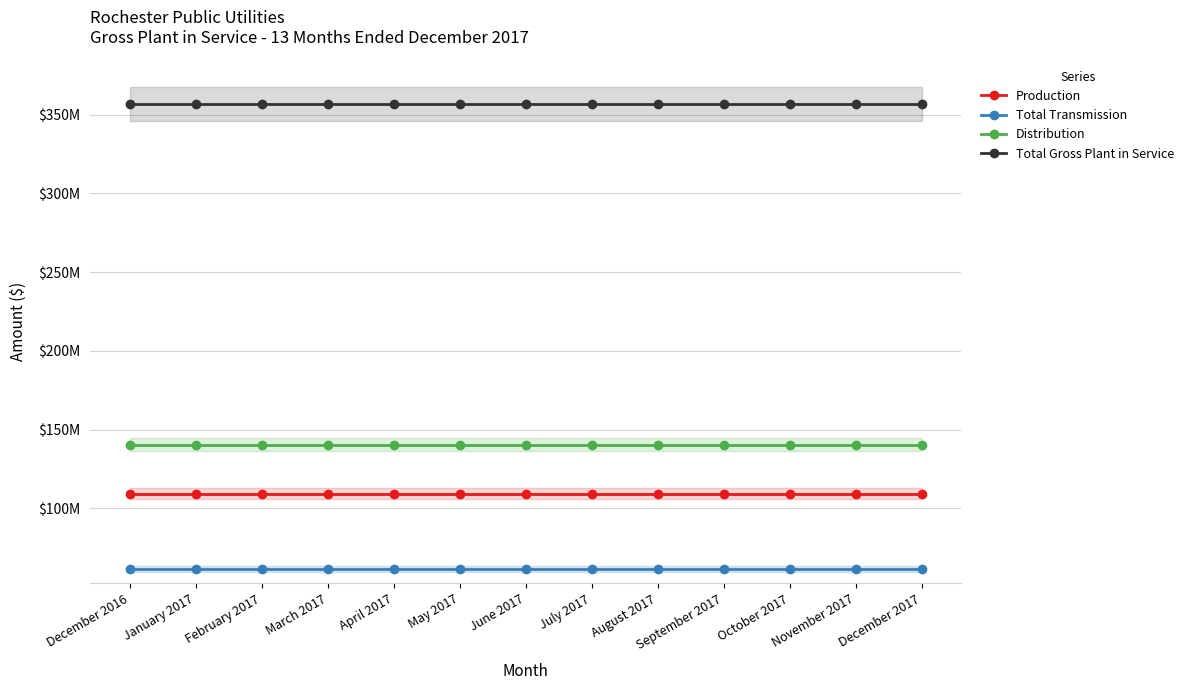

Is the value of Production at February 2017 greater than the value of Distribution at November 2017?

No